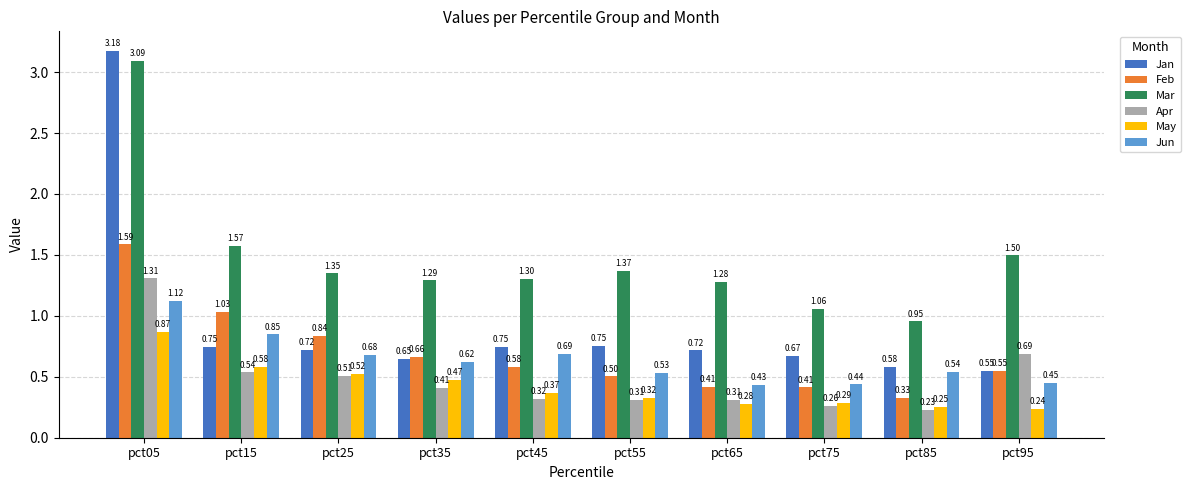

How many Apr values are between 0 and 1?

9